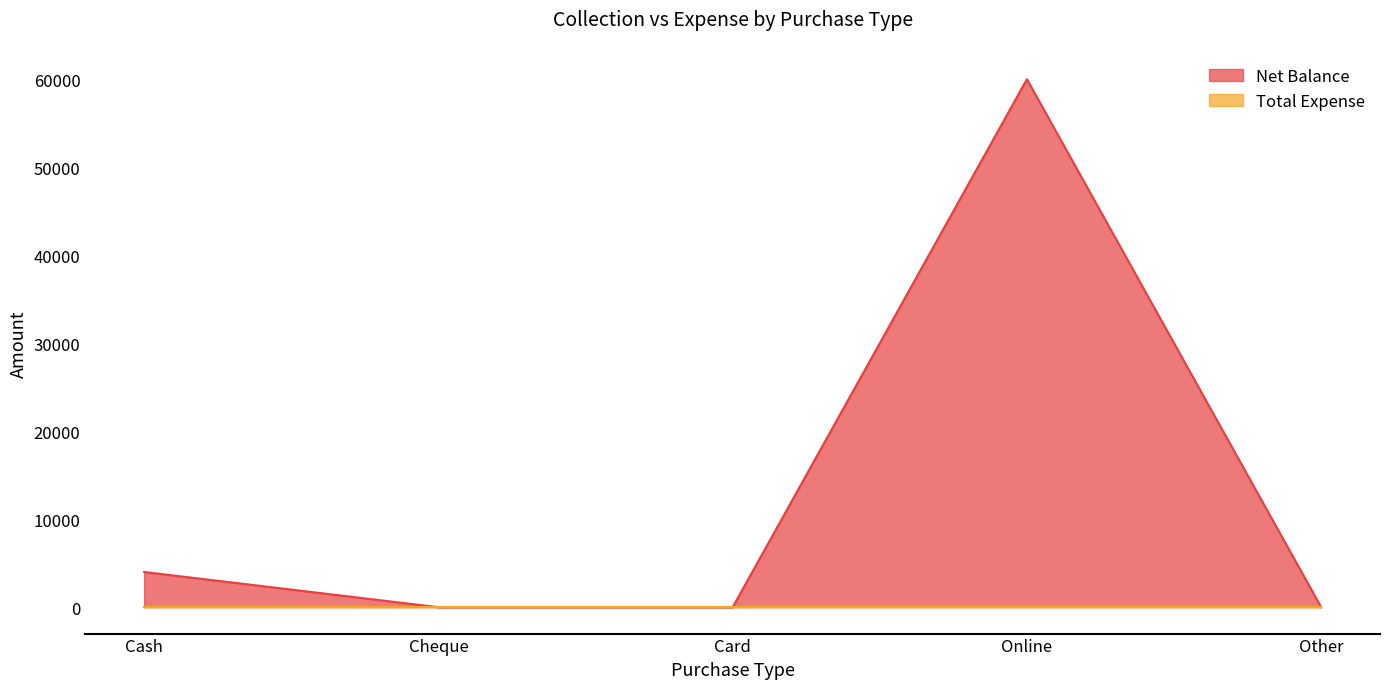

What position from the right is Card?

3